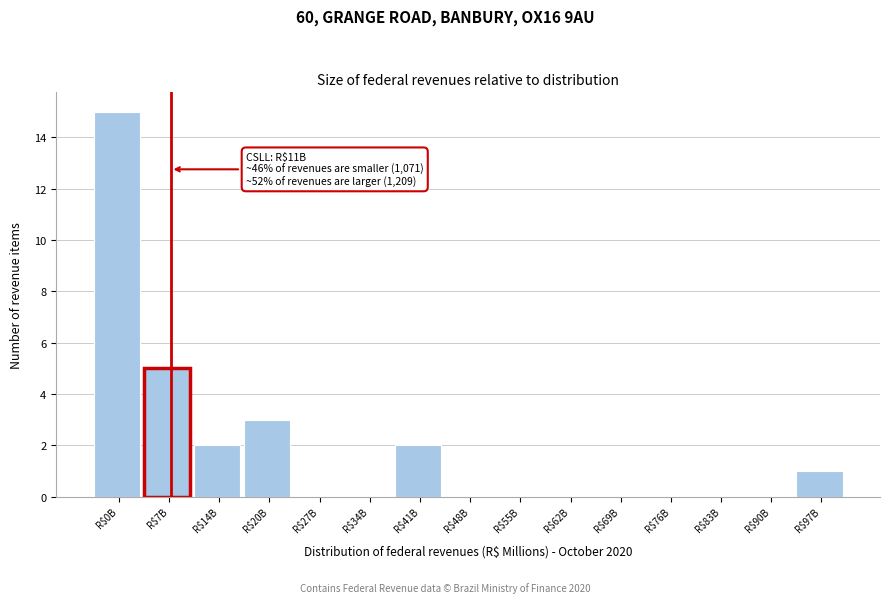

Is it true that the value at R$41B is 1?

False